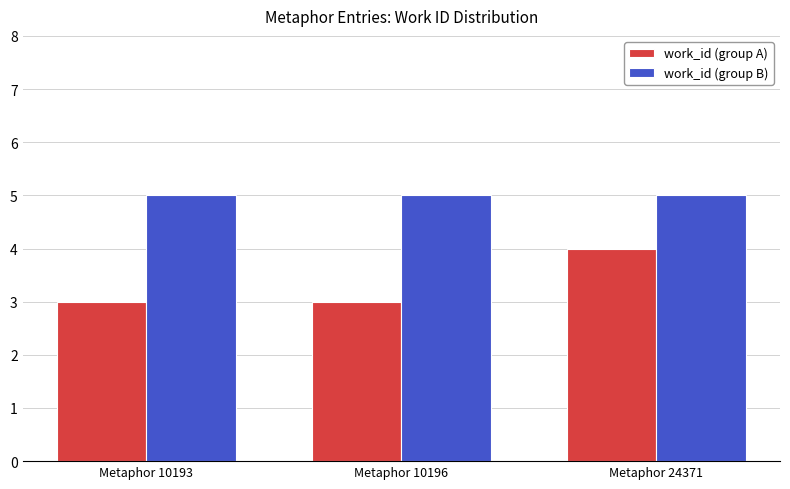

At which category is the sum across all series the highest?

Metaphor 24371